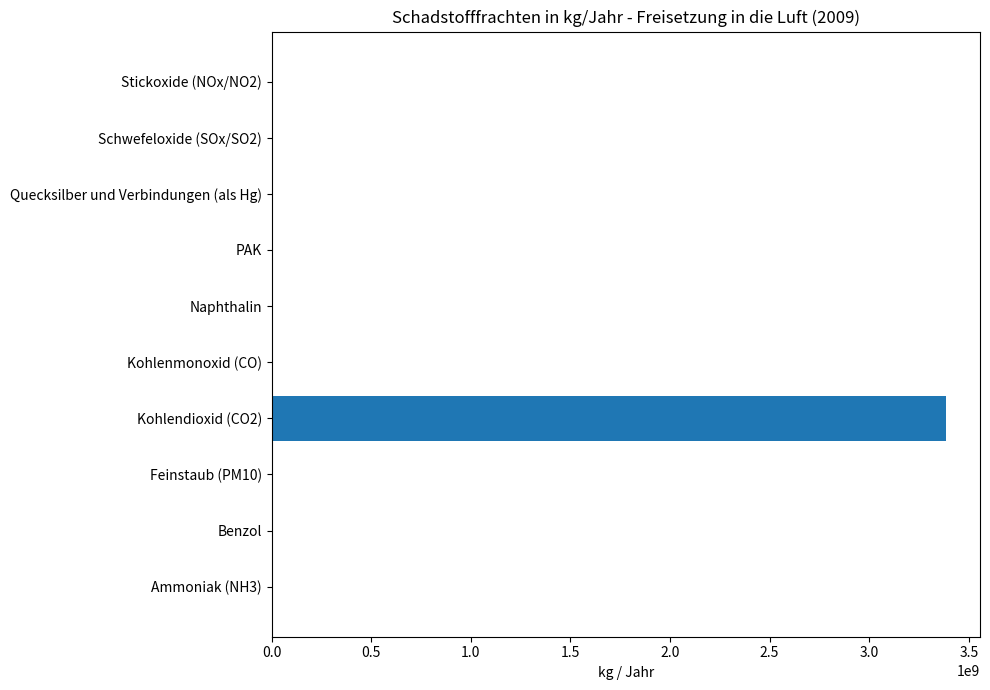

At which category does the chart reach its peak across all series?

Kohlendioxid (CO2)